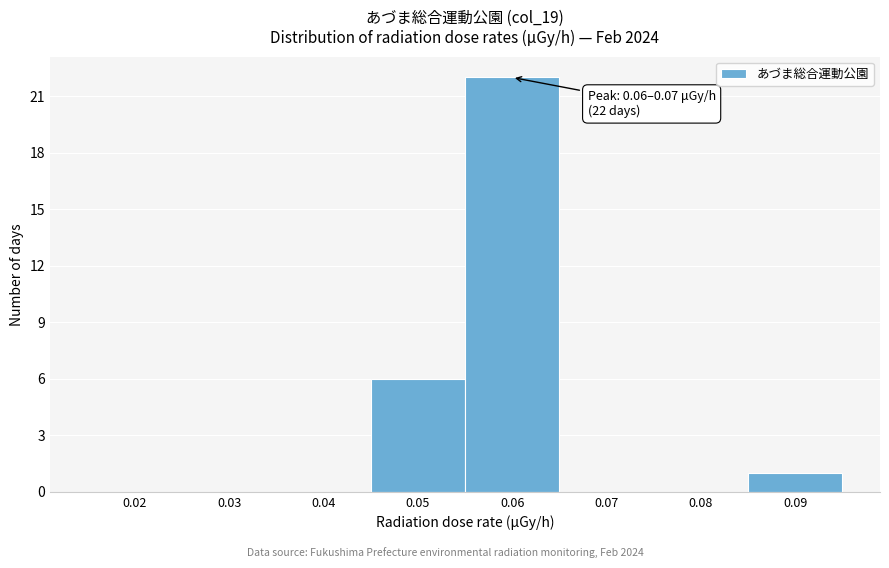

Reading left to right, transcribe all the data shown in this chart.

0.02=0	0.03=0	0.04=0	0.05=6	0.06=22	0.07=0	0.08=0	0.09=1